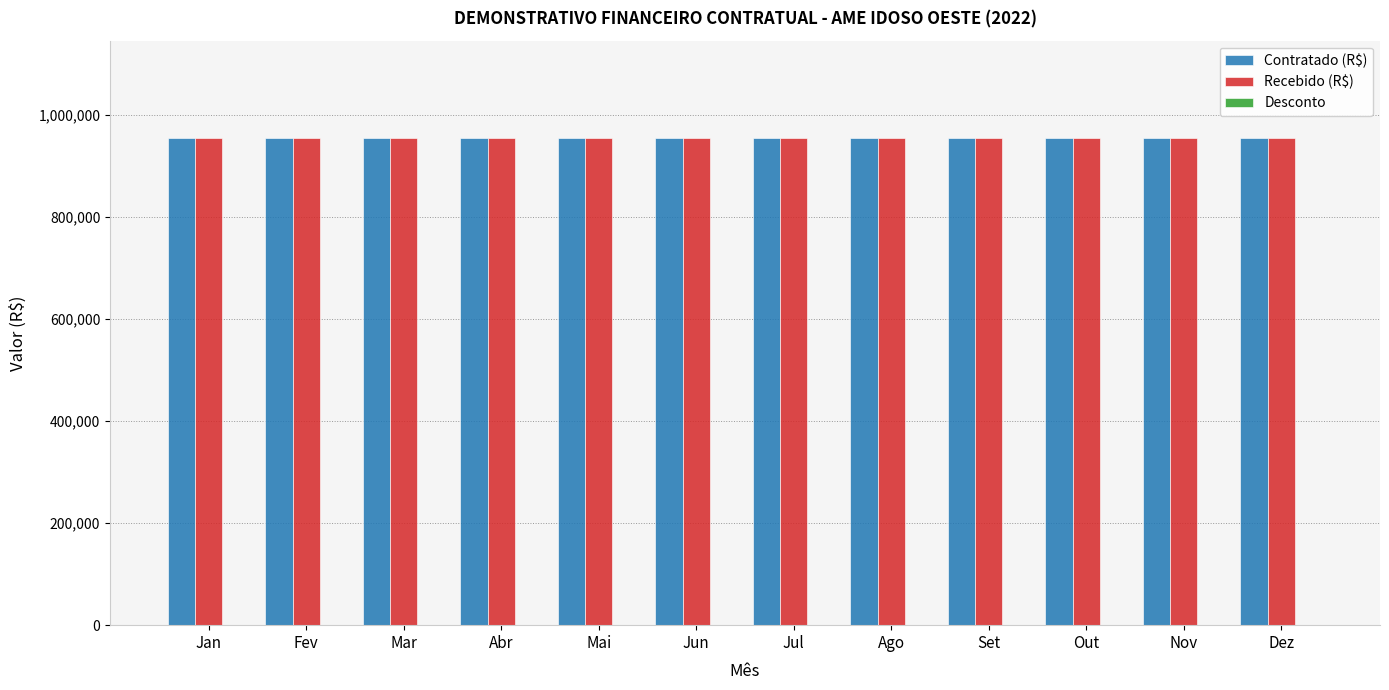

What is the difference between the highest and lowest values at Ago?

953785